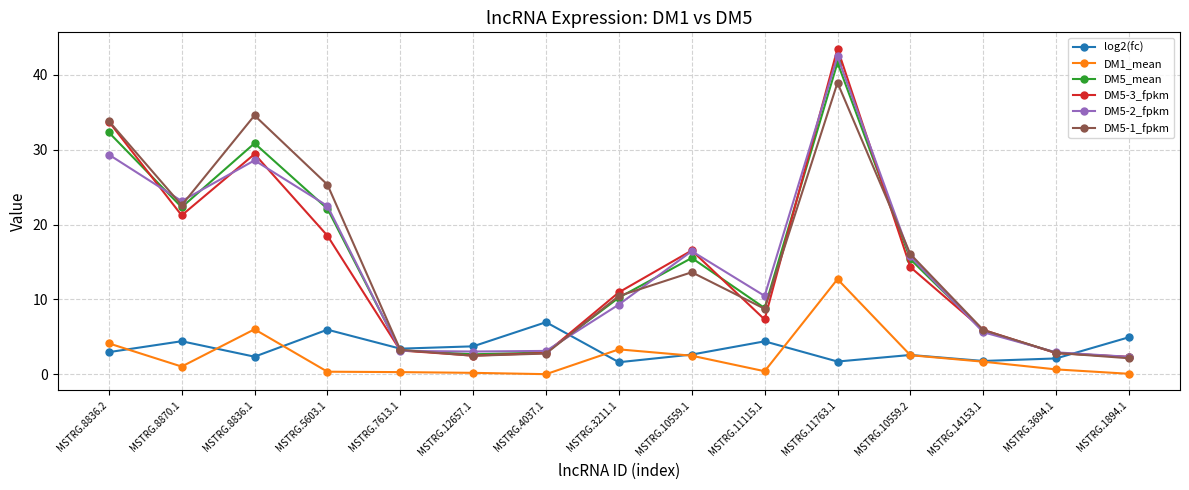

What is the label of the 12th point from the right?

MSTRG.5603.1